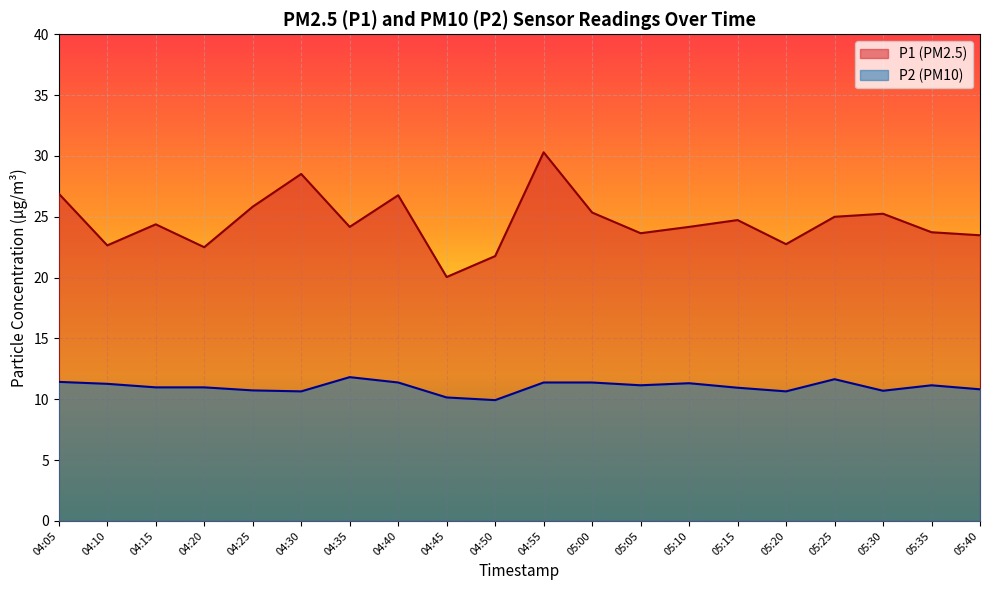

The P1 series shows 12.9 at 04:05. True or false?

False